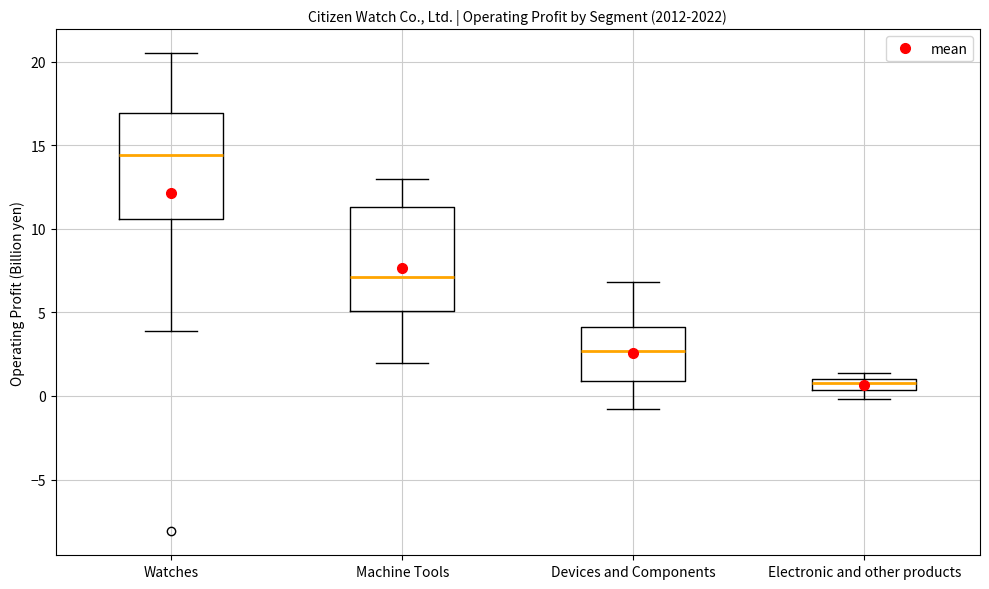

Which box's median line is the lowest?

Electronic and other products